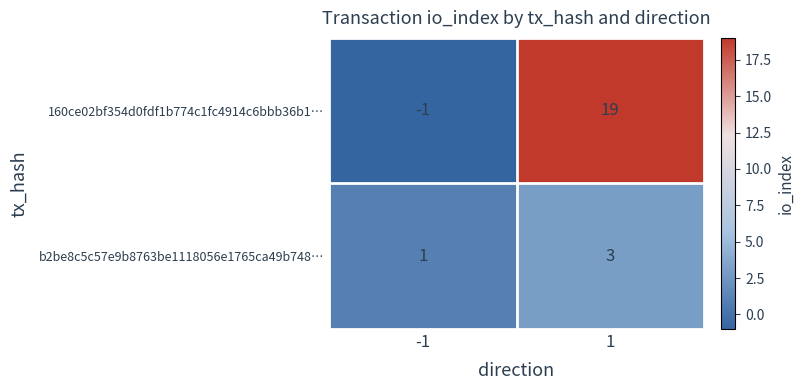

At how many categories does at least one series exceed 15?

1